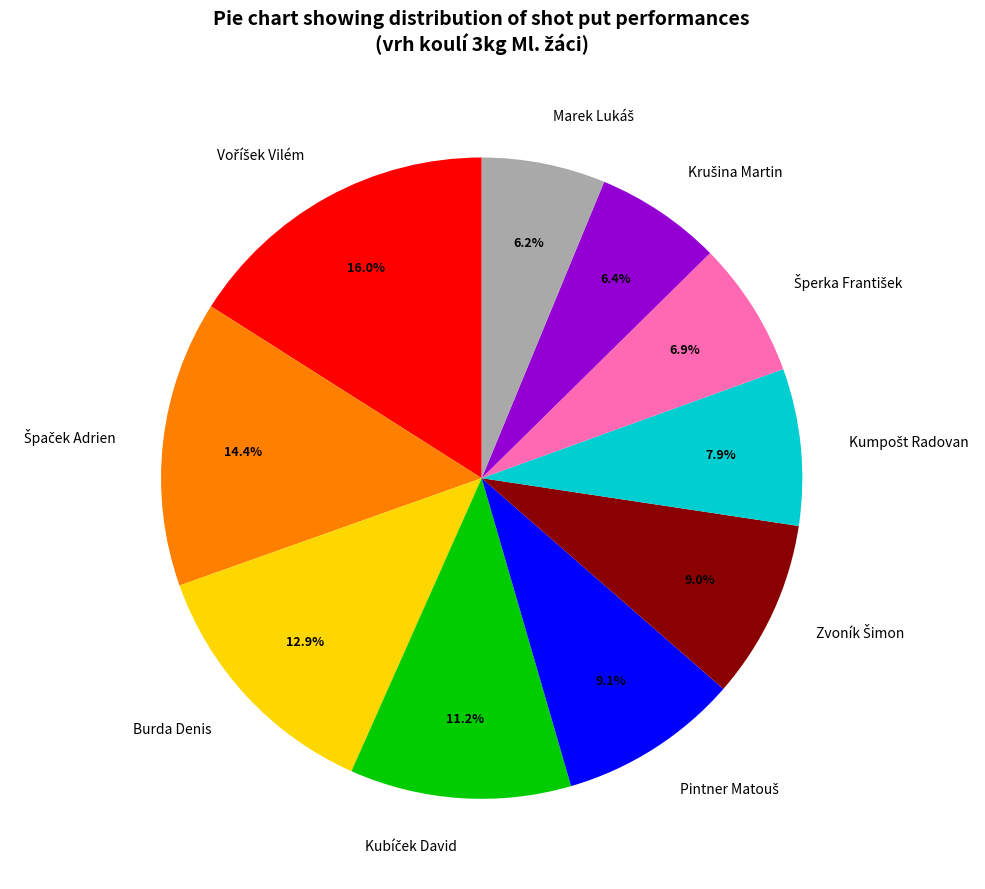

Is there a majority slice in this chart?

No